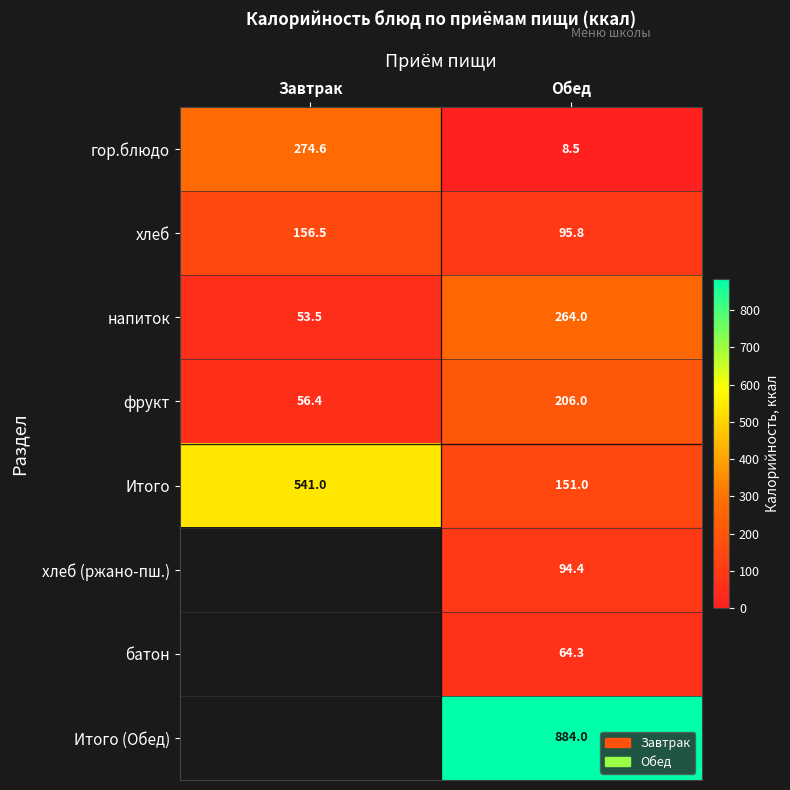

Between Завтрак and Обед, which is larger?

Завтрак